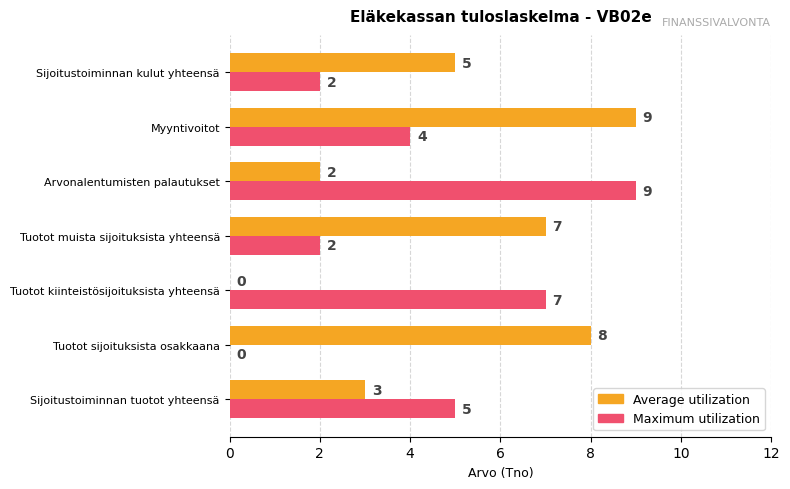

At which label is Maximum utilization closest to 4?

Myyntivoitot